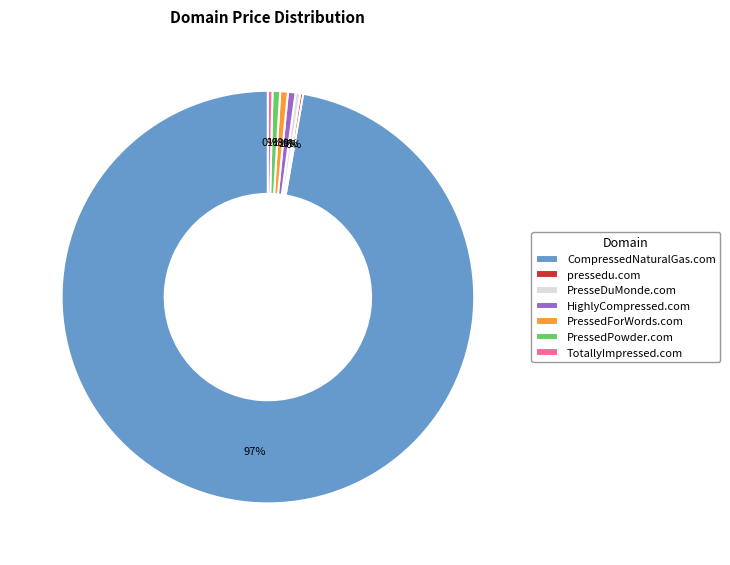

What is the largest slice in the pie chart?

CompressedNaturalGas.com